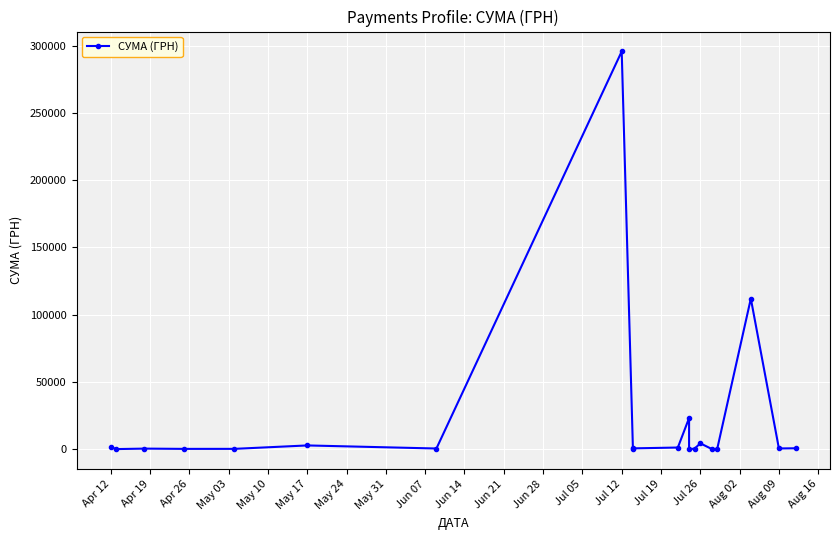

What is the difference between the second highest and minimum values?

111979.1